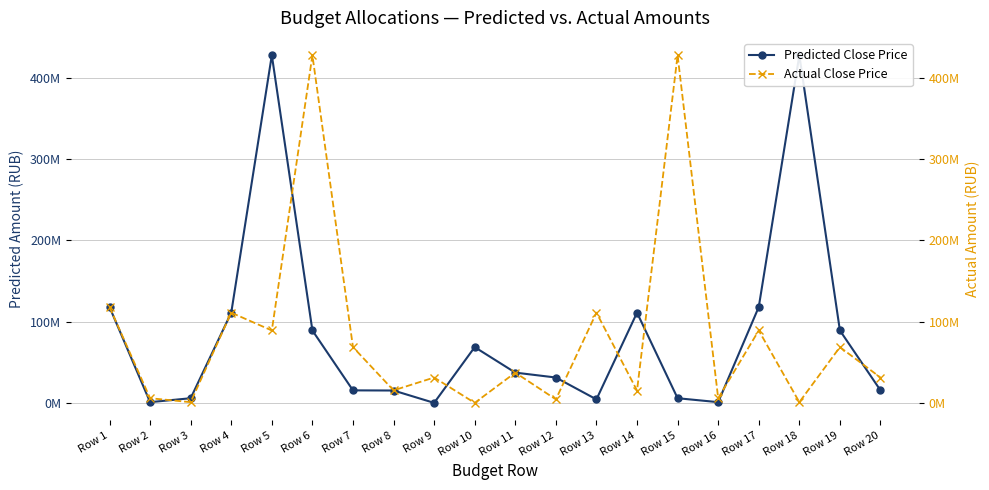

The value of Predicted Close Price at Row 12 is 31377990. True or false?

True